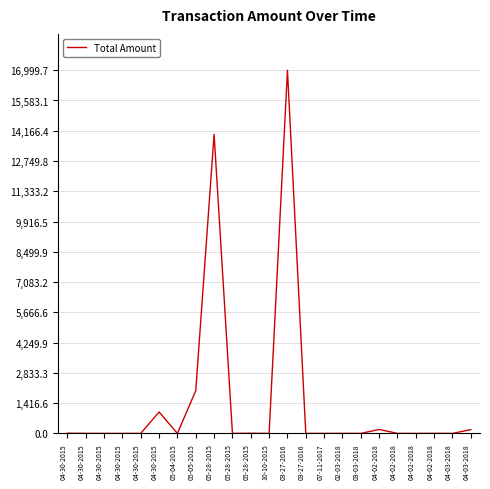

Is this an area chart (filled region under the line)?

No